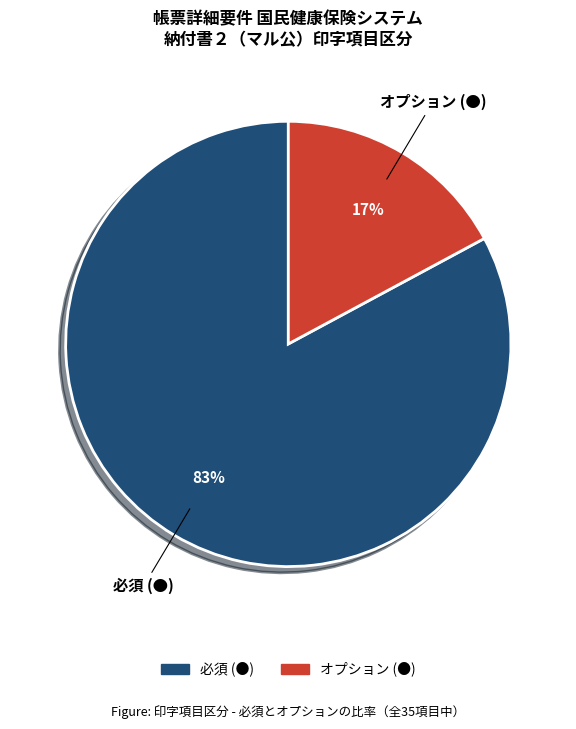

Between オプション (●) and 必須 (●), which is larger?

必須 (●)